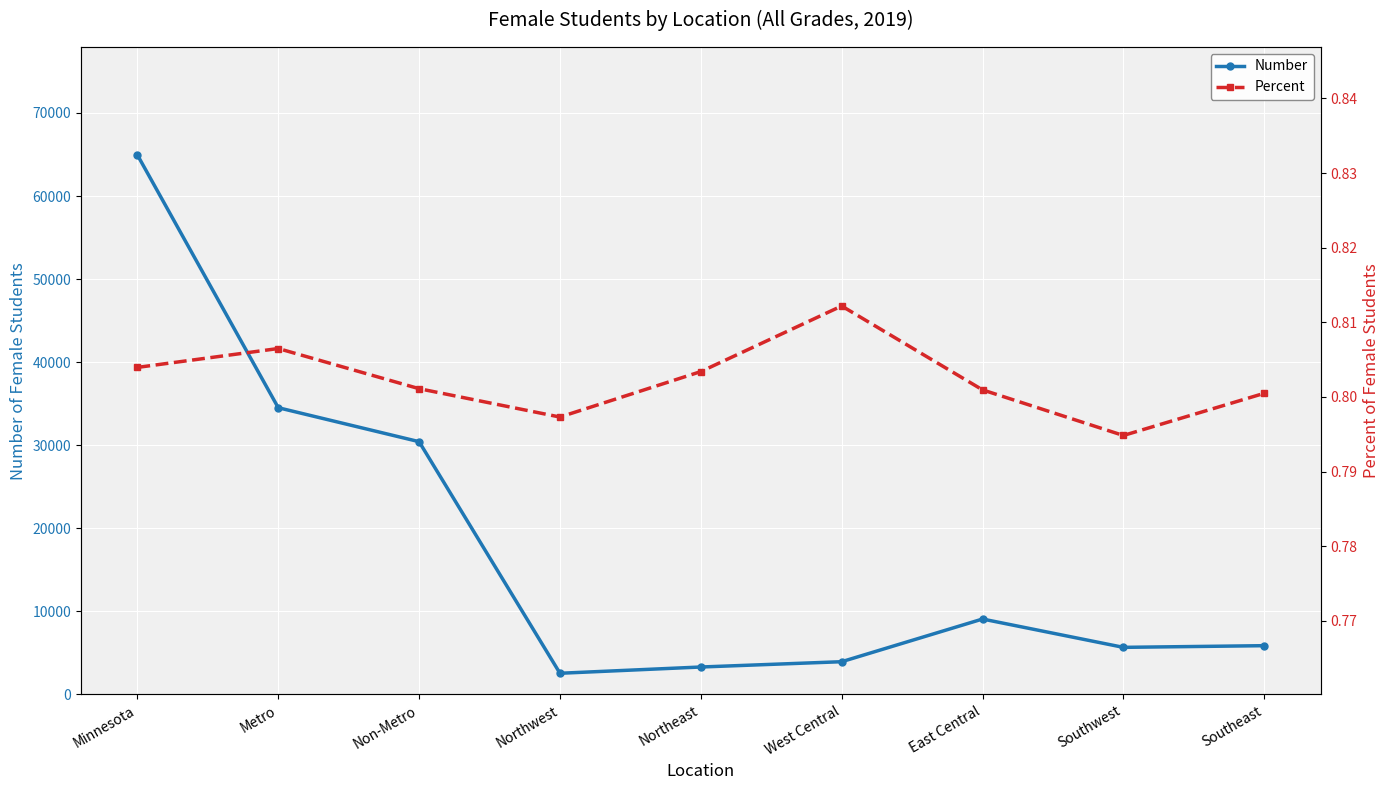

Is it true that Percent equals 0.4 at Southwest?

False